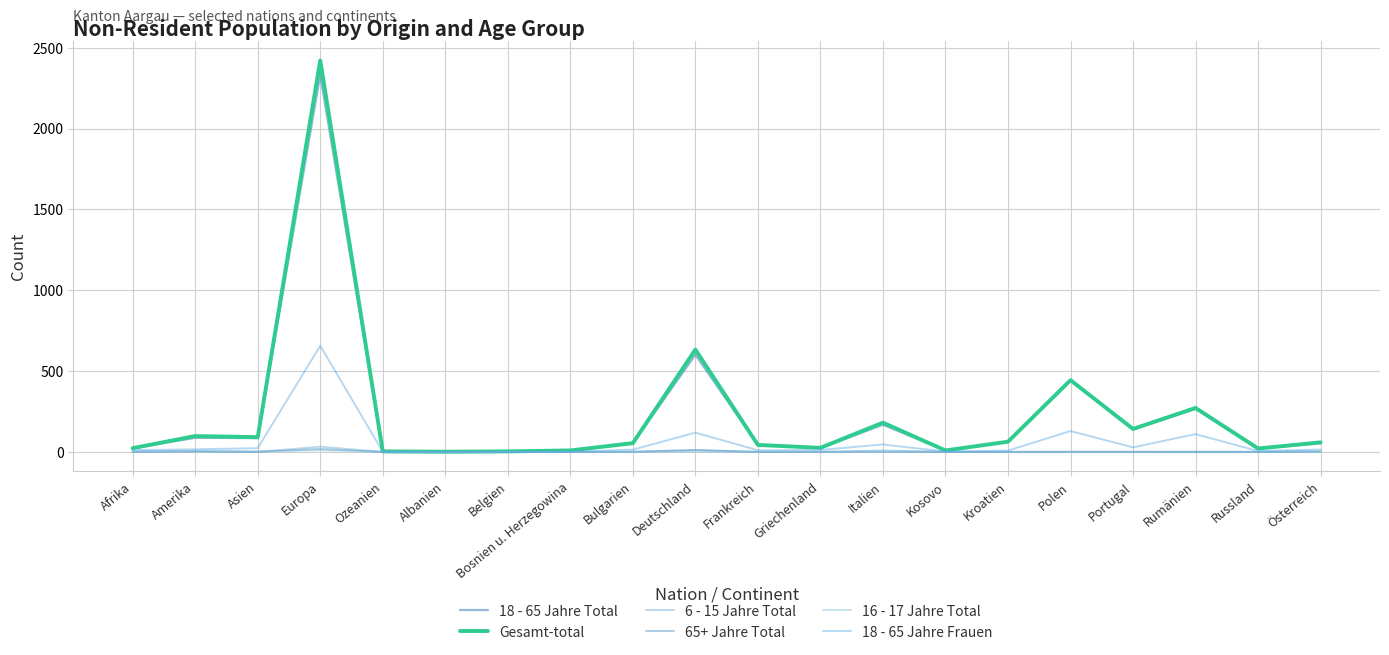

What position from the right is Ozeanien?

16